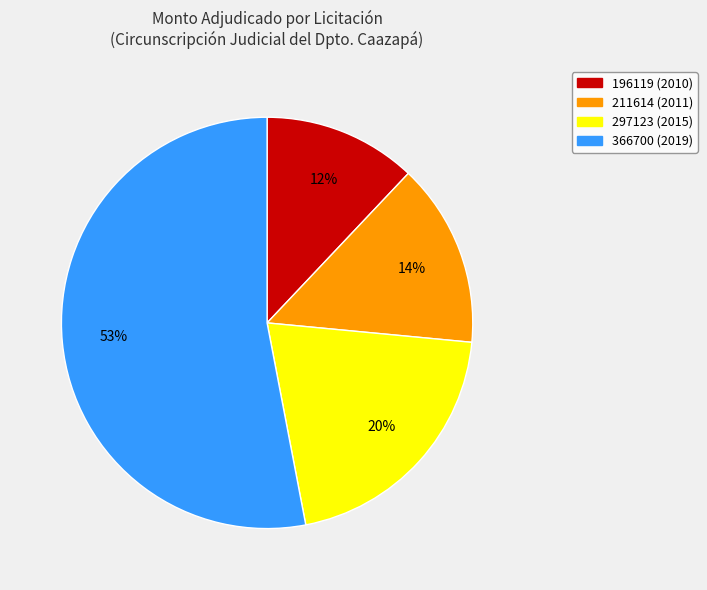

How many segments does this pie chart have?

4